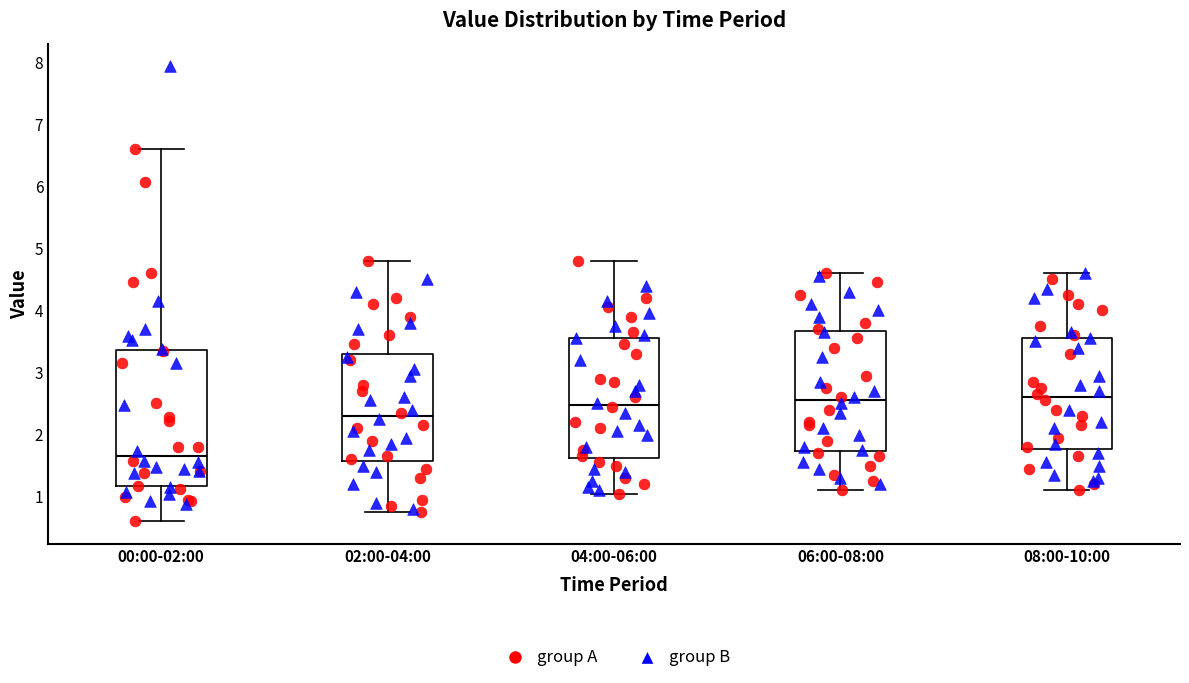

Which box is the tallest, from its lower edge to its upper edge?

00:00-02:00